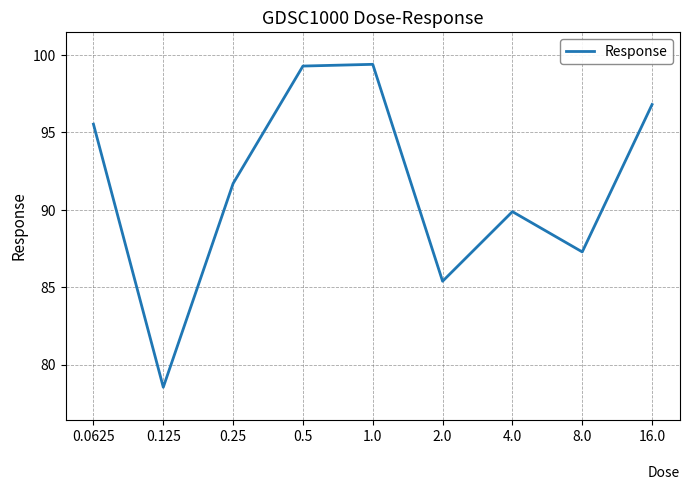

What position from the right is 1.0?

5